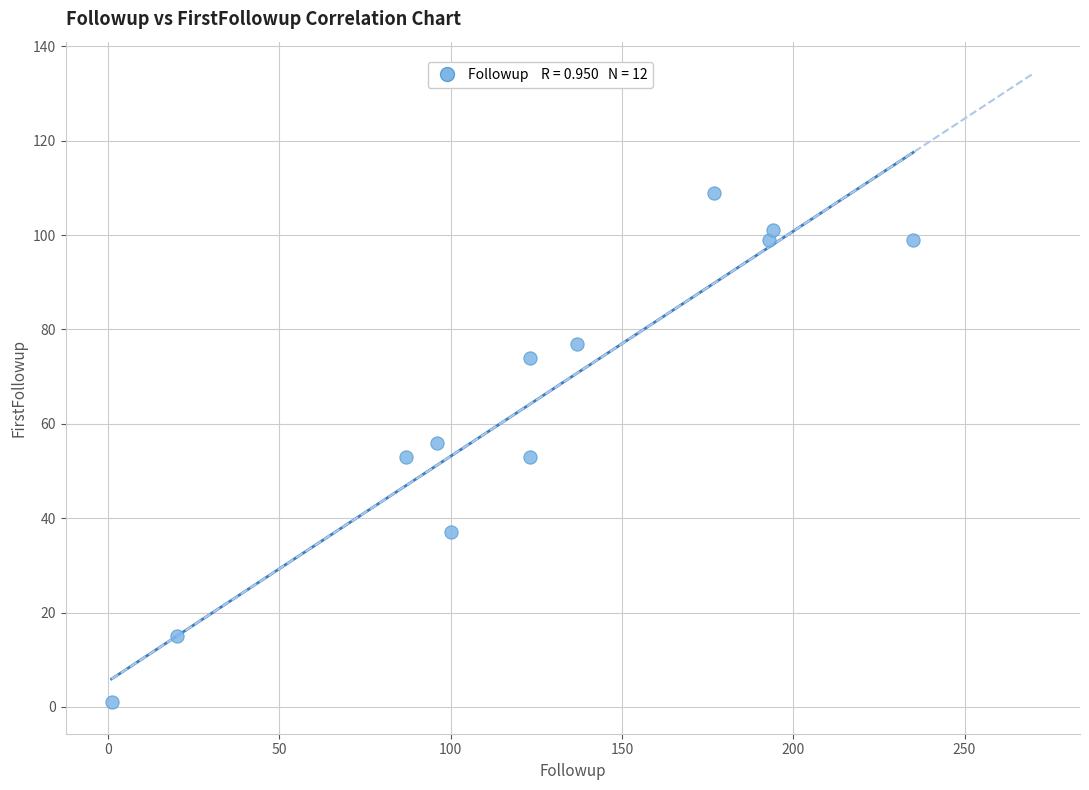

What is the average X value?

124